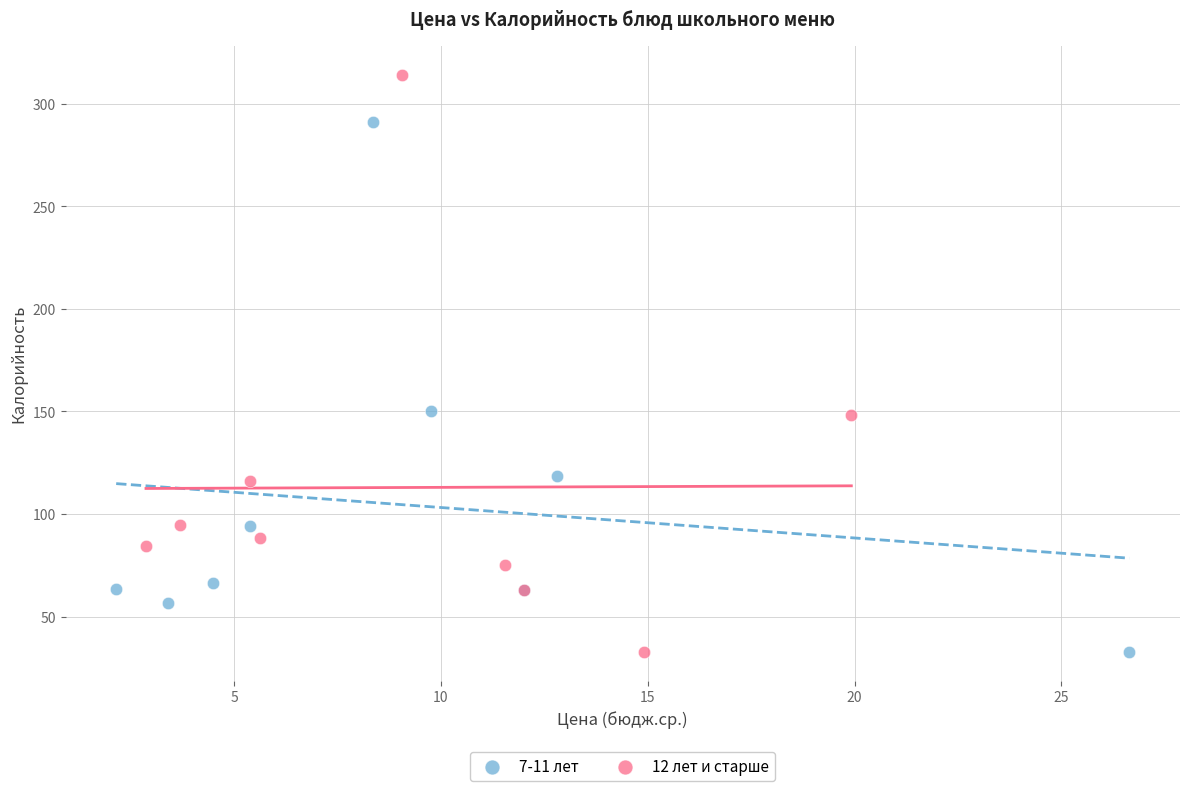

Which series reaches the maximum Y coordinate?

12 лет и старше